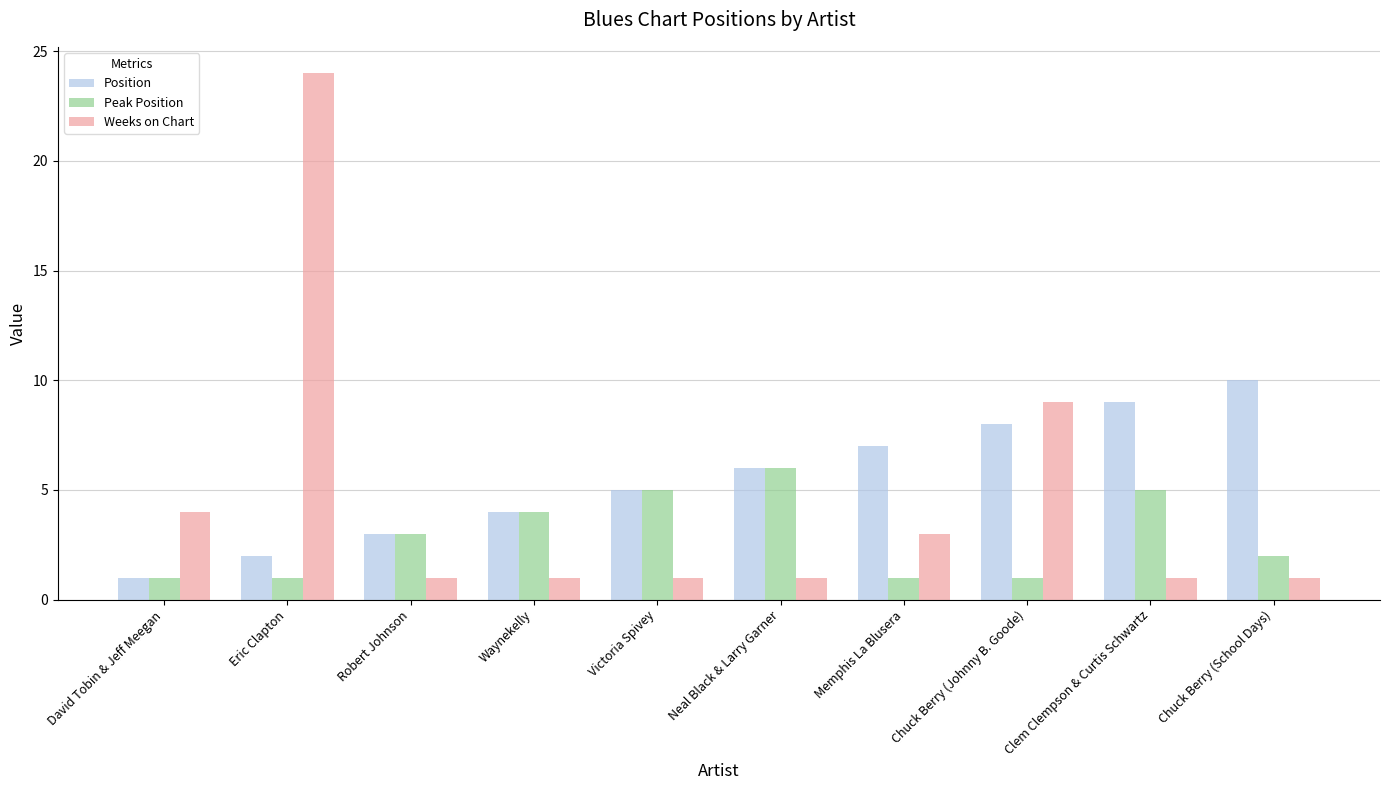

Which series has the largest total across all categories?

Position